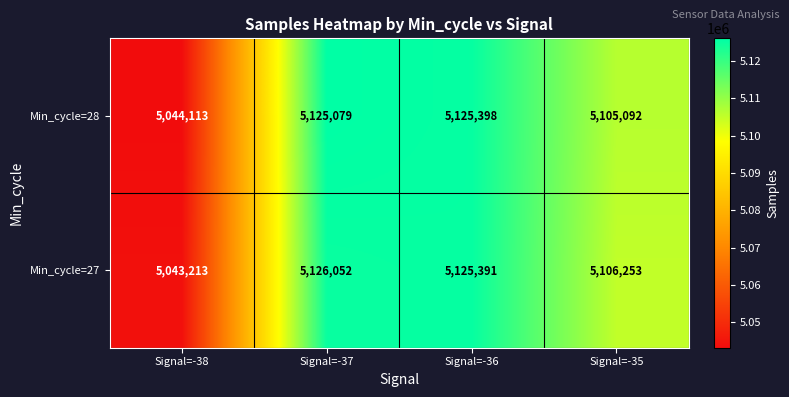

What is the sum of all Min_cycle=28 values?

20399682